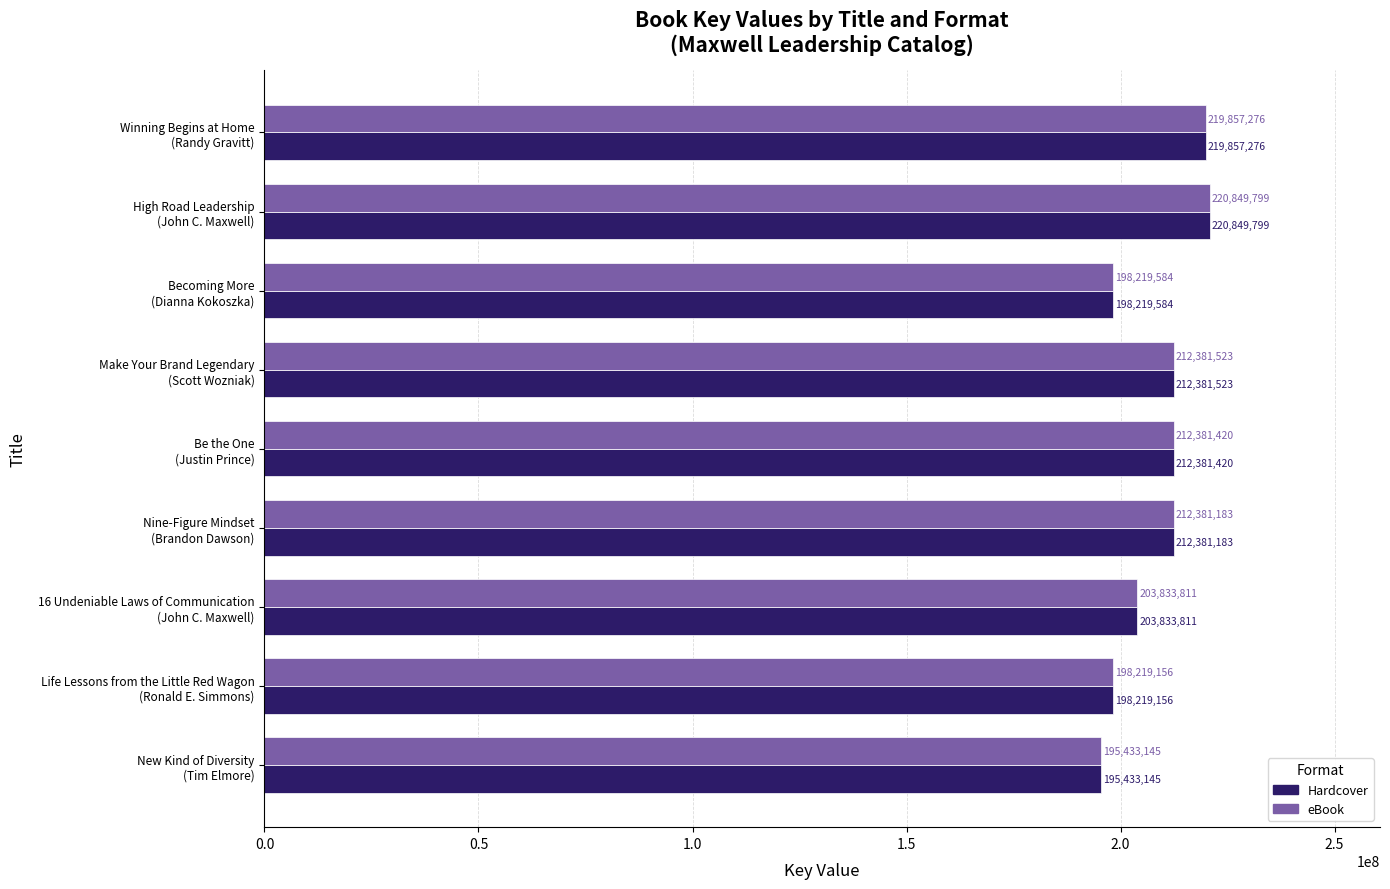

List the labels in order of eBook value, smallest first.

New Kind of Diversity
(Tim Elmore), Life Lessons from the Little Red Wagon
(Ronald E. Simmons), Becoming More
(Dianna Kokoszka), 16 Undeniable Laws of Communication
(John C. Maxwell), Nine-Figure Mindset
(Brandon Dawson), Be the One
(Justin Prince), Make Your Brand Legendary
(Scott Wozniak), Winning Begins at Home
(Randy Gravitt), High Road Leadership
(John C. Maxwell)